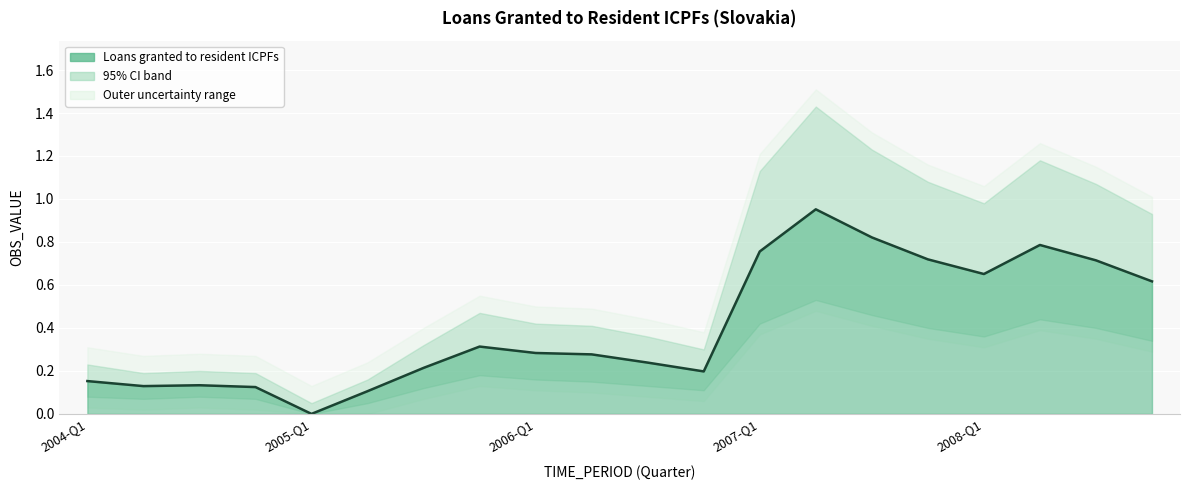

What is the sum of the Loans granted to resident ICPFs values at 2008-Q3 and 2008-Q4?

1.3